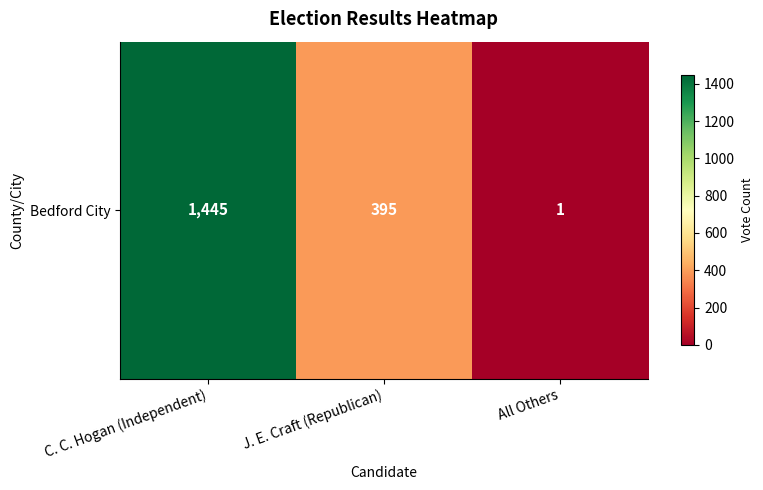

True or false: the data shows 618 at J. E. Craft (Republican).

False